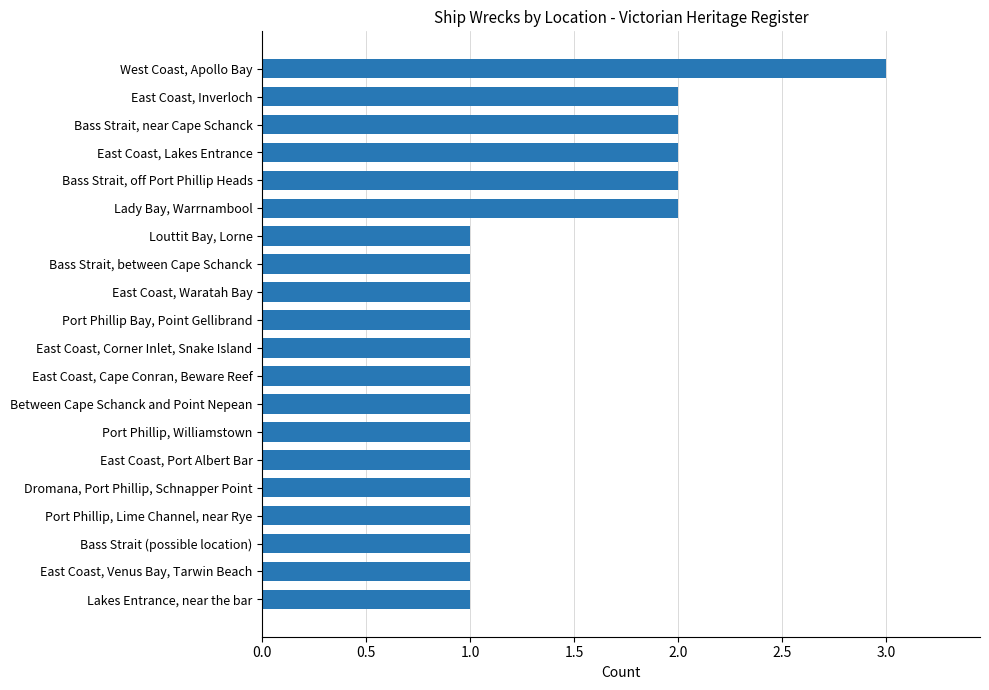

Reading bottom to top, extract all data points from this chart.

Lakes Entrance, near the bar=1	East Coast, Venus Bay, Tarwin Beach=1	Bass Strait (possible location)=1	Port Phillip, Lime Channel, near Rye=1	Dromana, Port Phillip, Schnapper Point=1	East Coast, Port Albert Bar=1	Port Phillip, Williamstown=1	Between Cape Schanck and Point Nepean=1	East Coast, Cape Conran, Beware Reef=1	East Coast, Corner Inlet, Snake Island=1	Port Phillip Bay, Point Gellibrand=1	East Coast, Waratah Bay=1	Bass Strait, between Cape Schanck=1	Louttit Bay, Lorne=1	Lady Bay, Warrnambool=2	Bass Strait, off Port Phillip Heads=2	East Coast, Lakes Entrance=2	Bass Strait, near Cape Schanck=2	East Coast, Inverloch=2	West Coast, Apollo Bay=3